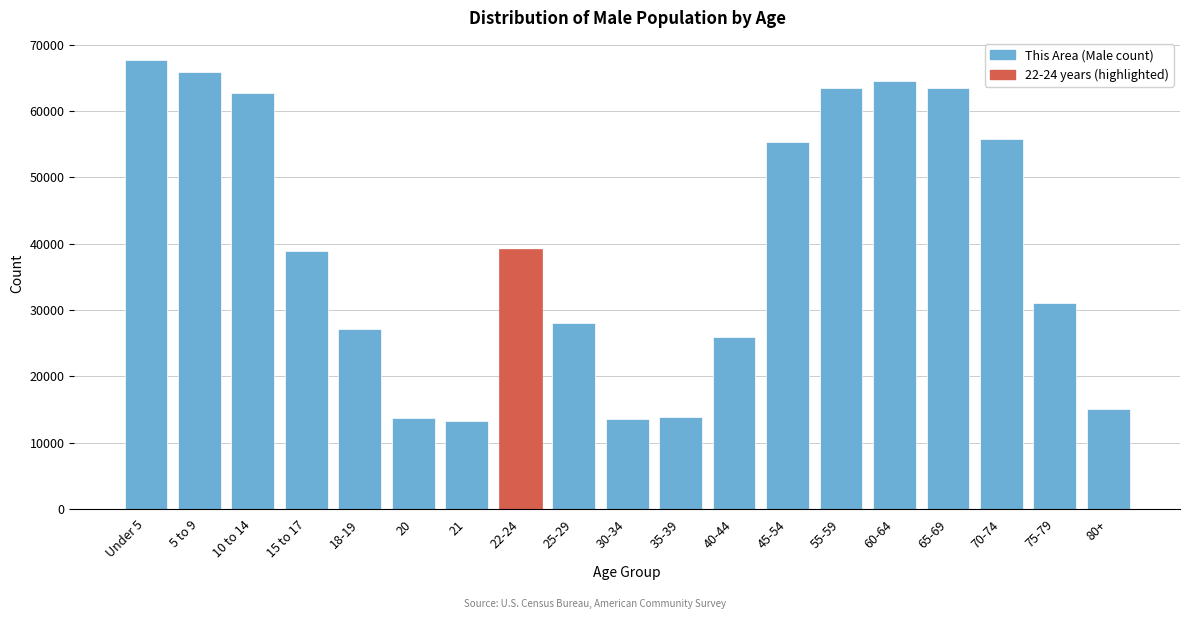

The value at 25-29 is 38211. True or false?

False